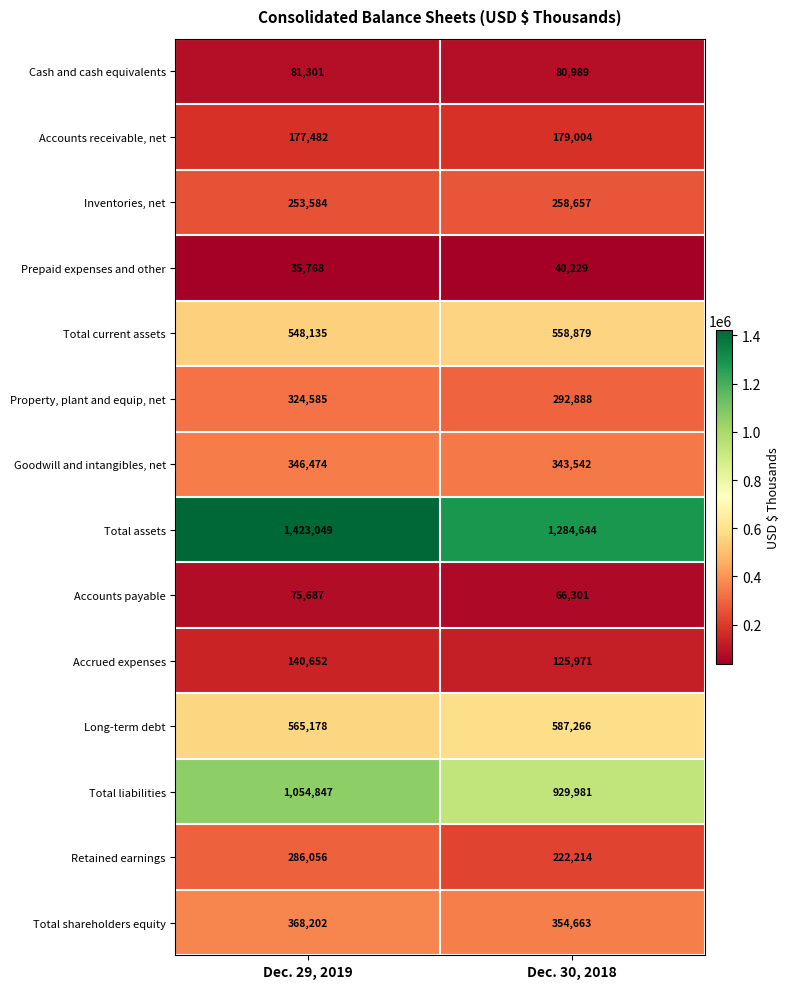

Where is Accrued expenses nearest to the value 133311?

Dec. 30, 2018